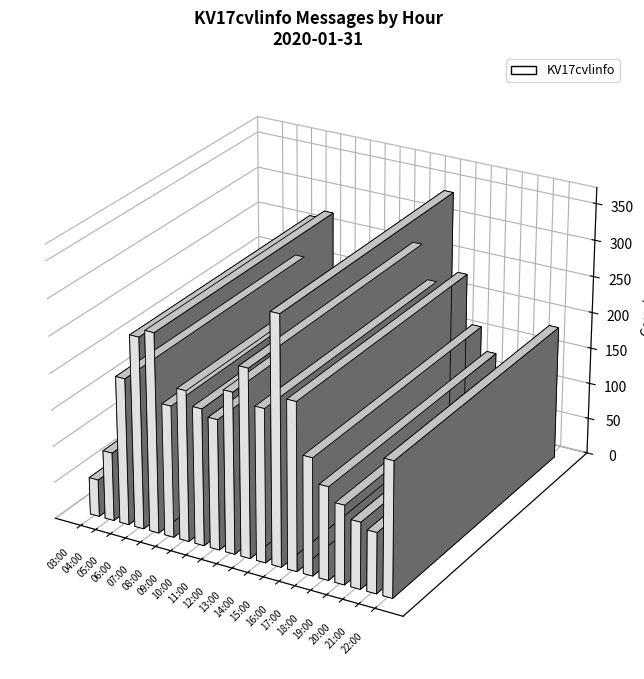

What value does the data have at 22:00, to the nearest 50?

200